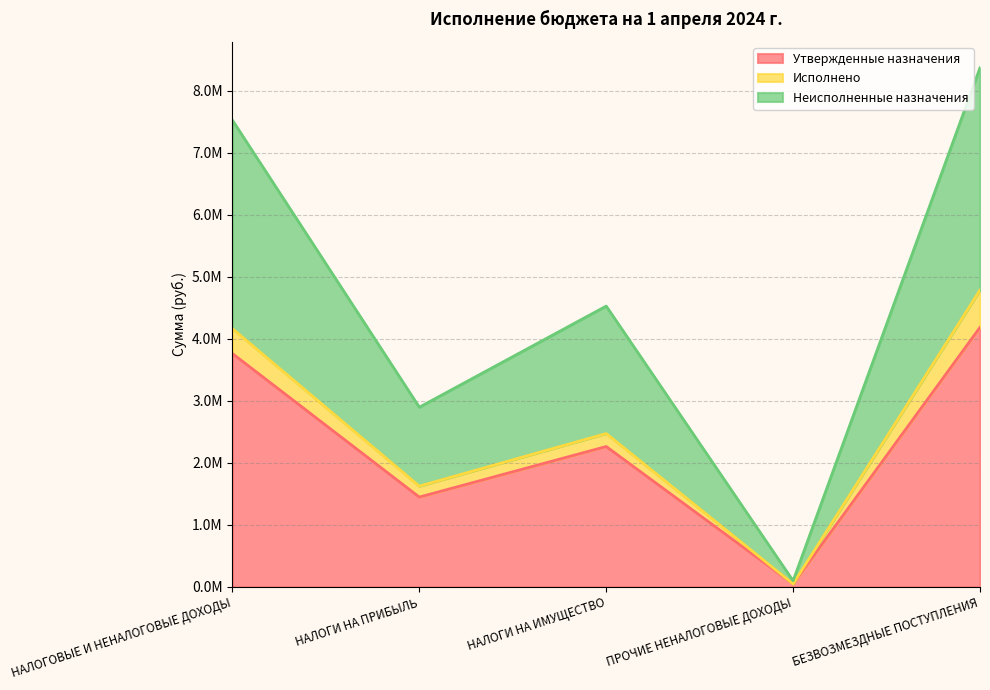

How many values in the Утвержденные назначения series are below 2263968?

2